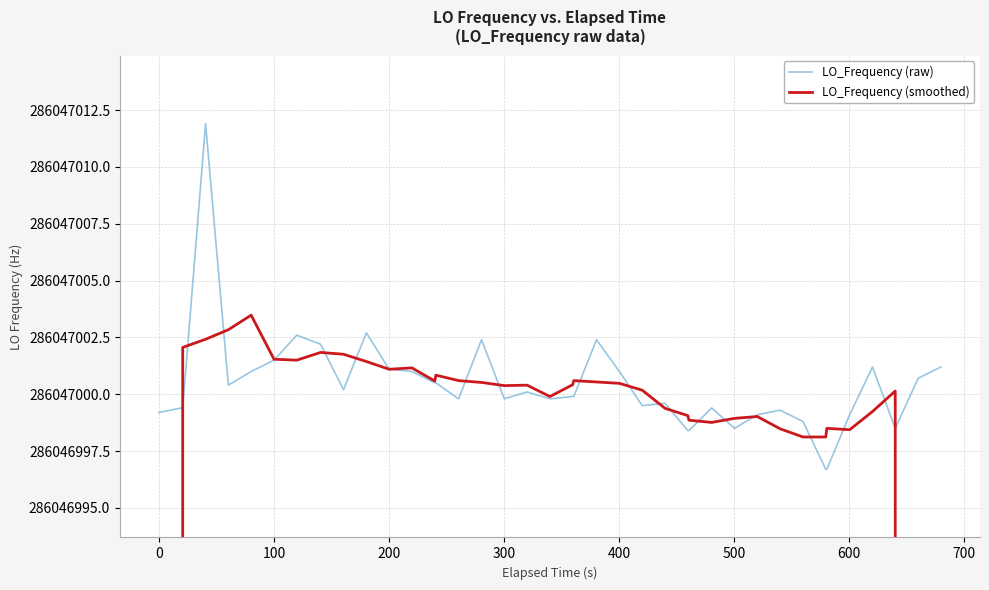

What is the sum of all LO_Frequency (raw) values?

11441880013.8